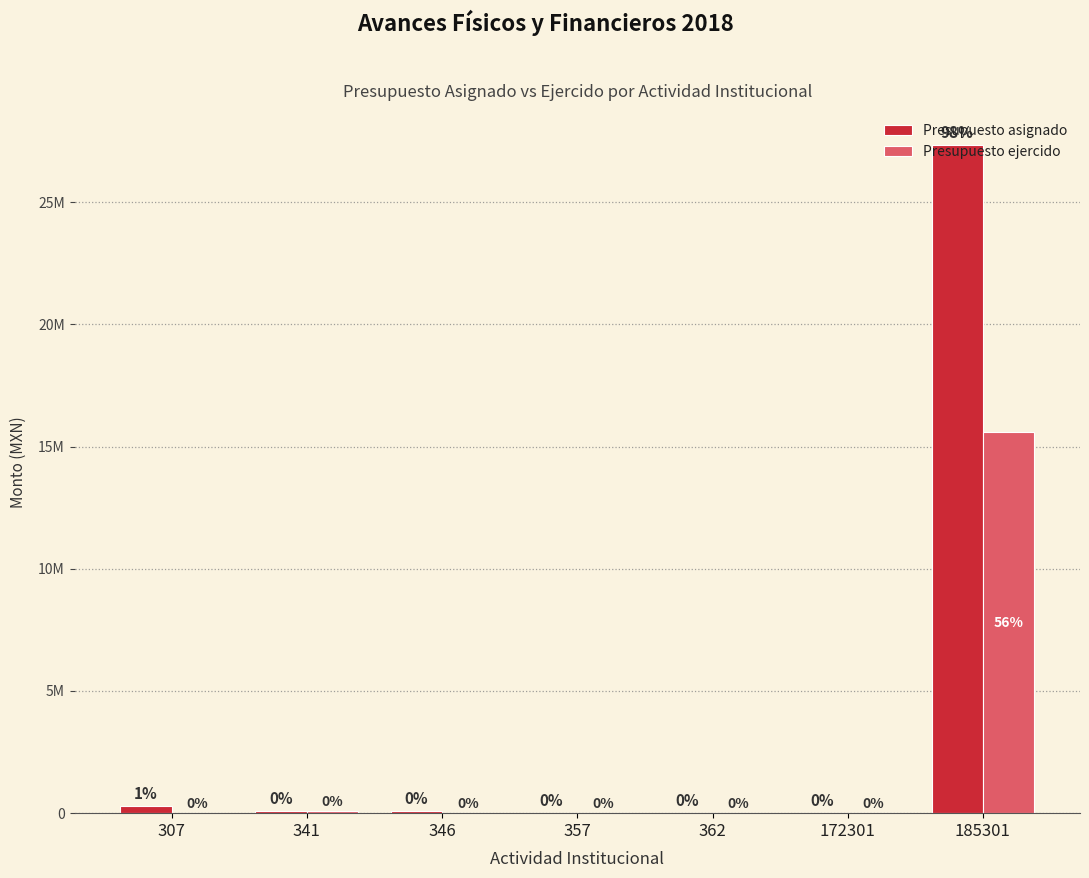

What are all the series names shown in the legend?

Presupuesto asignado, Presupuesto ejercido